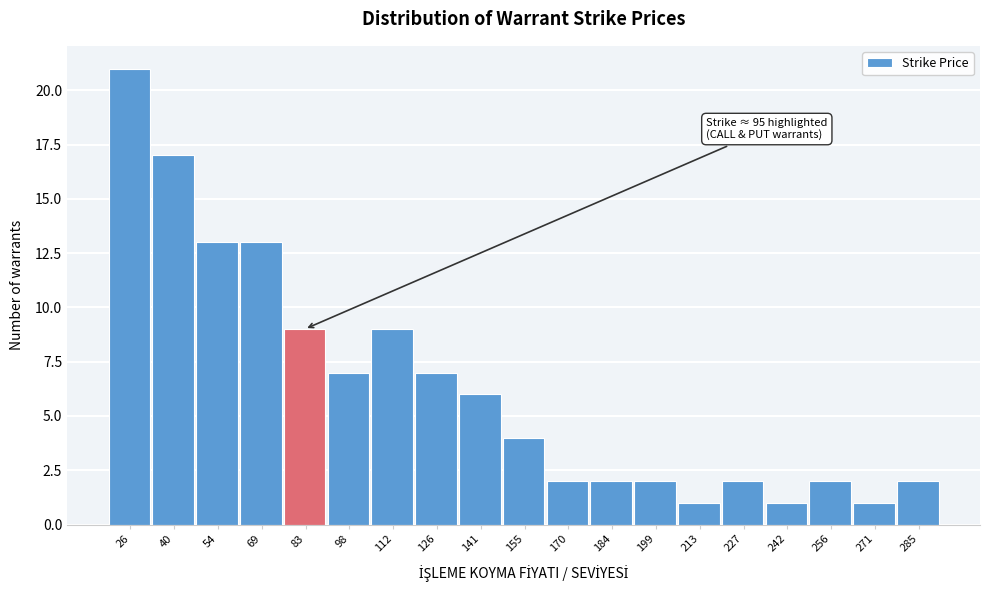

Reading right to left, extract all data points from this chart.

285=2	271=1	256=2	242=1	227=2	213=1	199=2	184=2	170=2	155=4	141=6	126=7	112=9	98=7	83=9	69=13	54=13	40=17	26=21